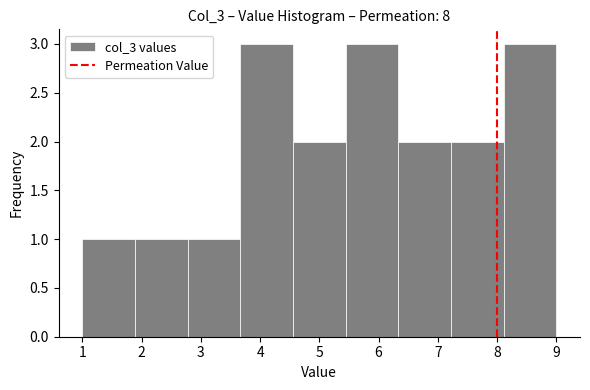

Reading left to right, list every bar in this chart as the range it spans on the x-axis followed by its height. Neither the bar edges nor the heights are printed on the chart, so give them approximately, as read against the axes.

1.0 to 1.9: 1
1.9 to 2.8: 1
2.8 to 3.7: 1
3.7 to 4.6: 3
4.6 to 5.4: 2
5.4 to 6.3: 3
6.3 to 7.2: 2
7.2 to 8.1: 2
8.1 to 9.0: 3